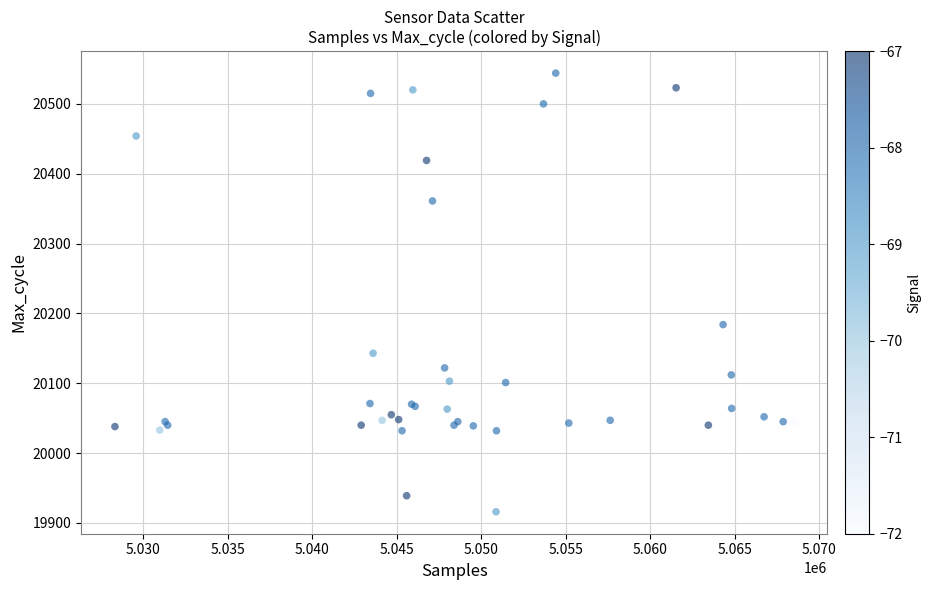

What Y value in the scatter plot is closest to 20230?

20184